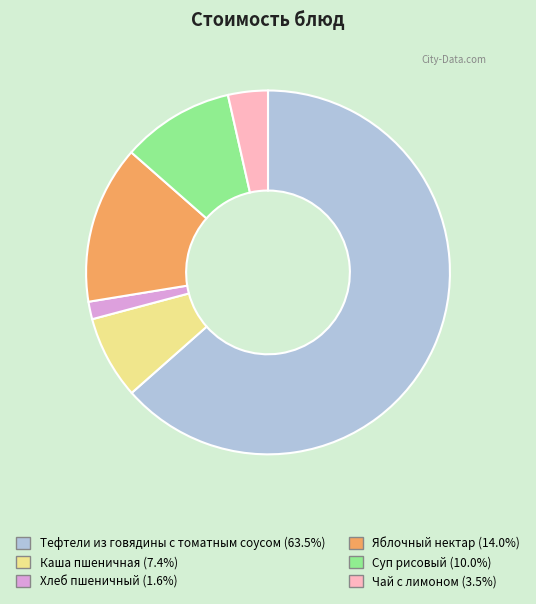

True or false: Суп рисовый accounts for 10% of the total.

True